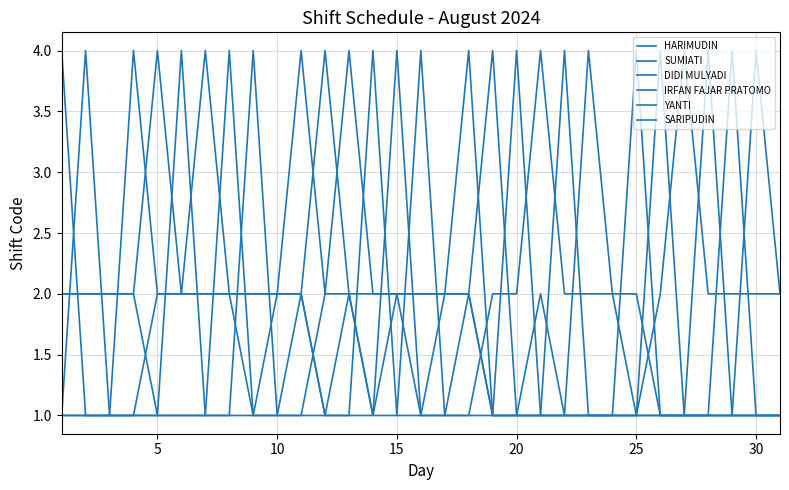

How many YANTI values are between 1 and 2?

27